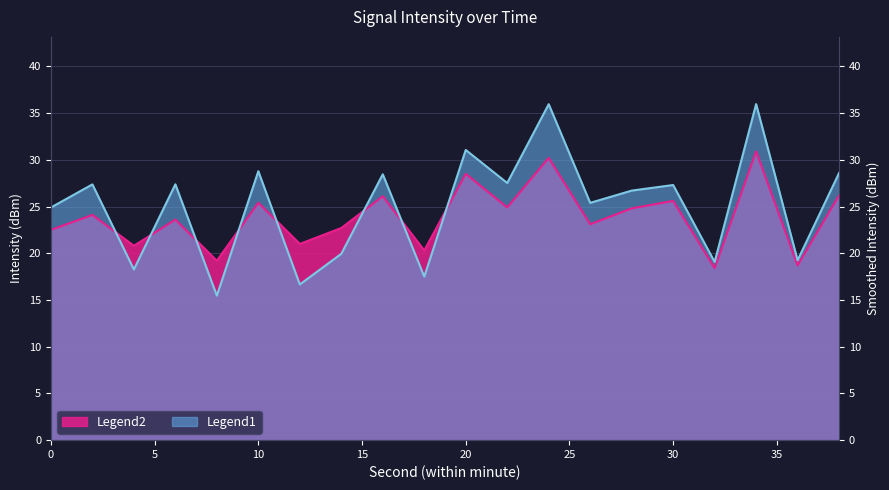

What is the value of the Smoothed Intensity point at the 2nd from the left?

24.1